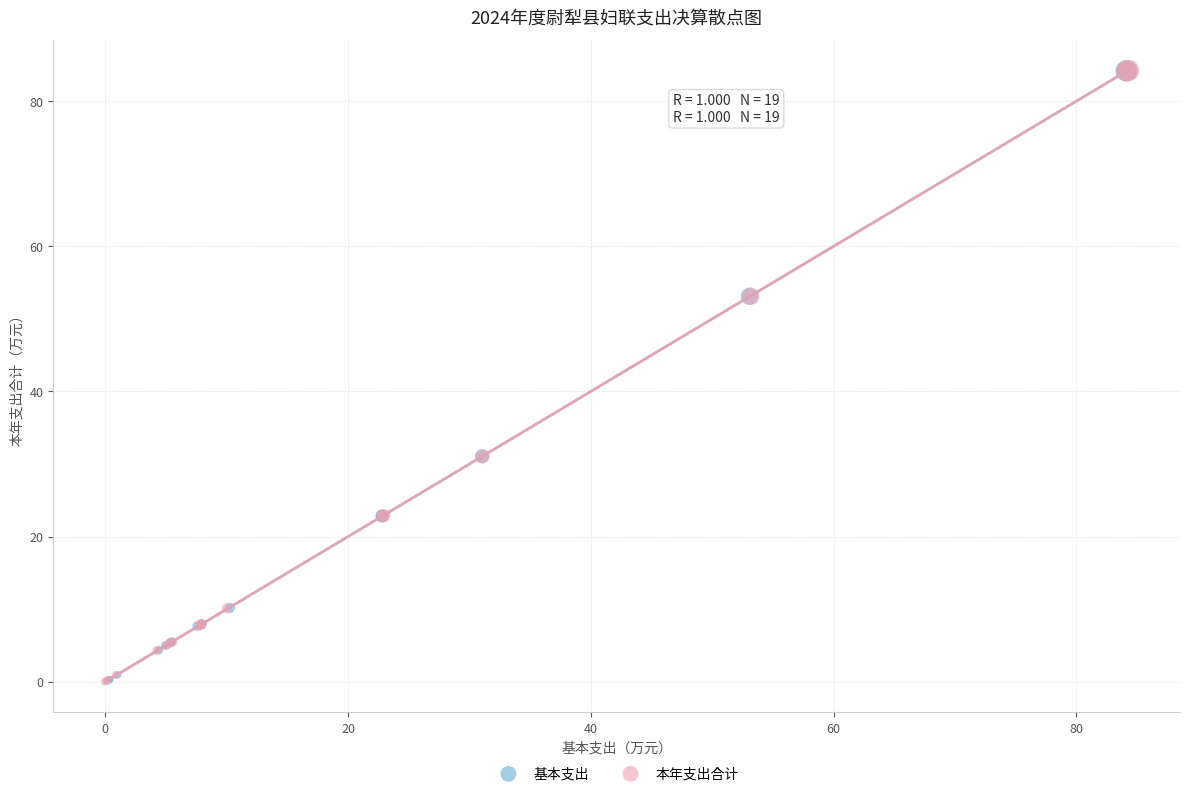

Which series has the widest spread of Y values?

本年支出合计